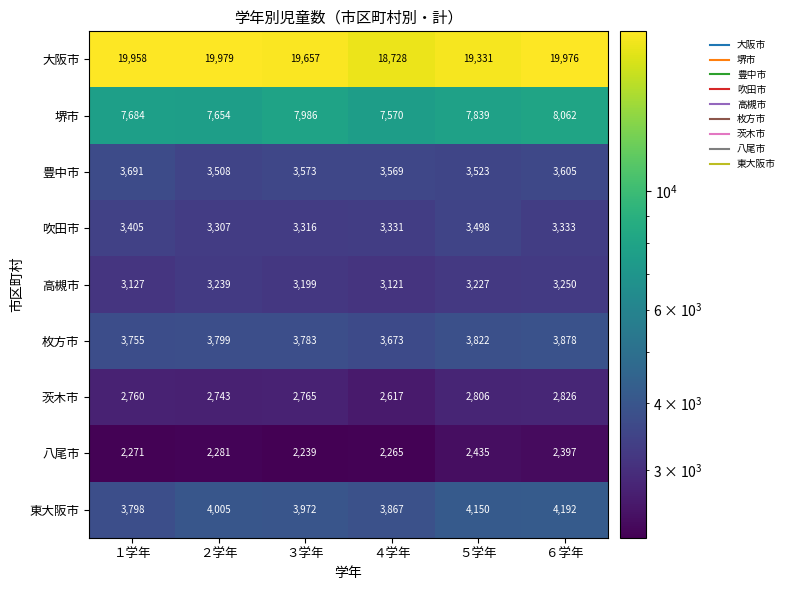

At how many categories does at least one series exceed 14629?

6